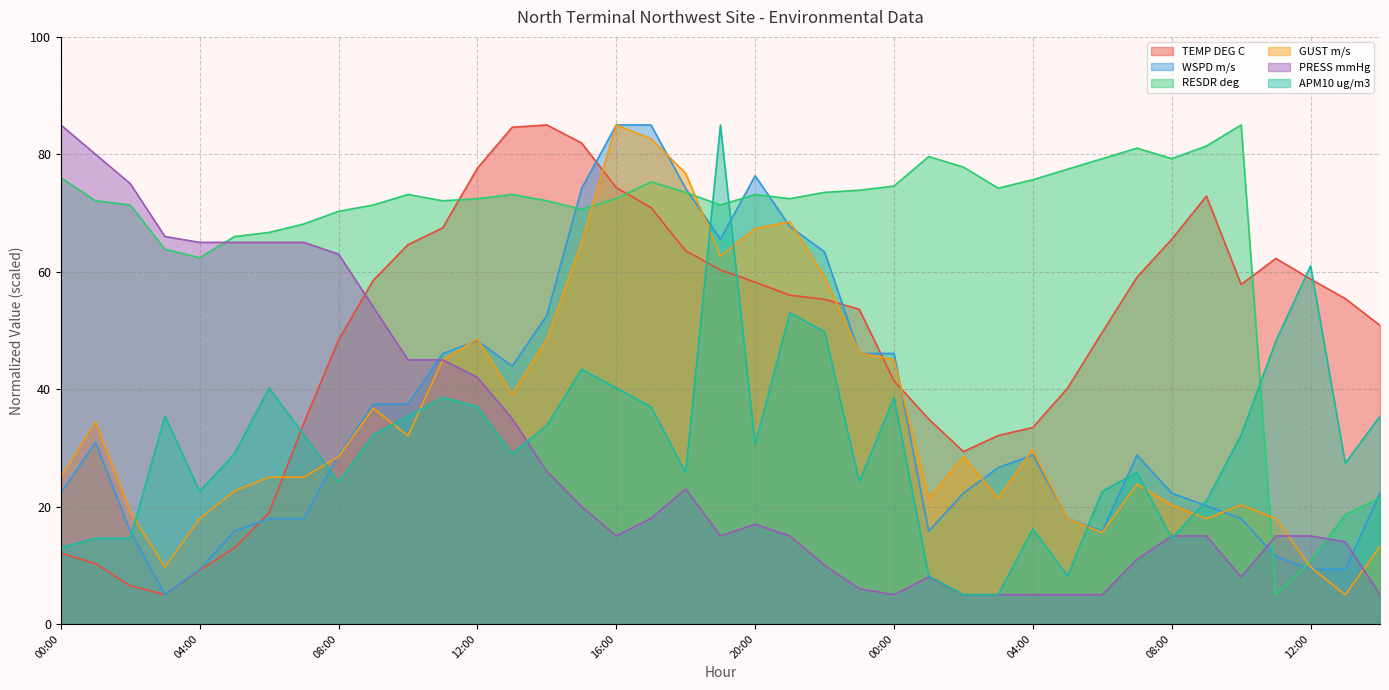

What is the maximum value shown in the chart?

85.0